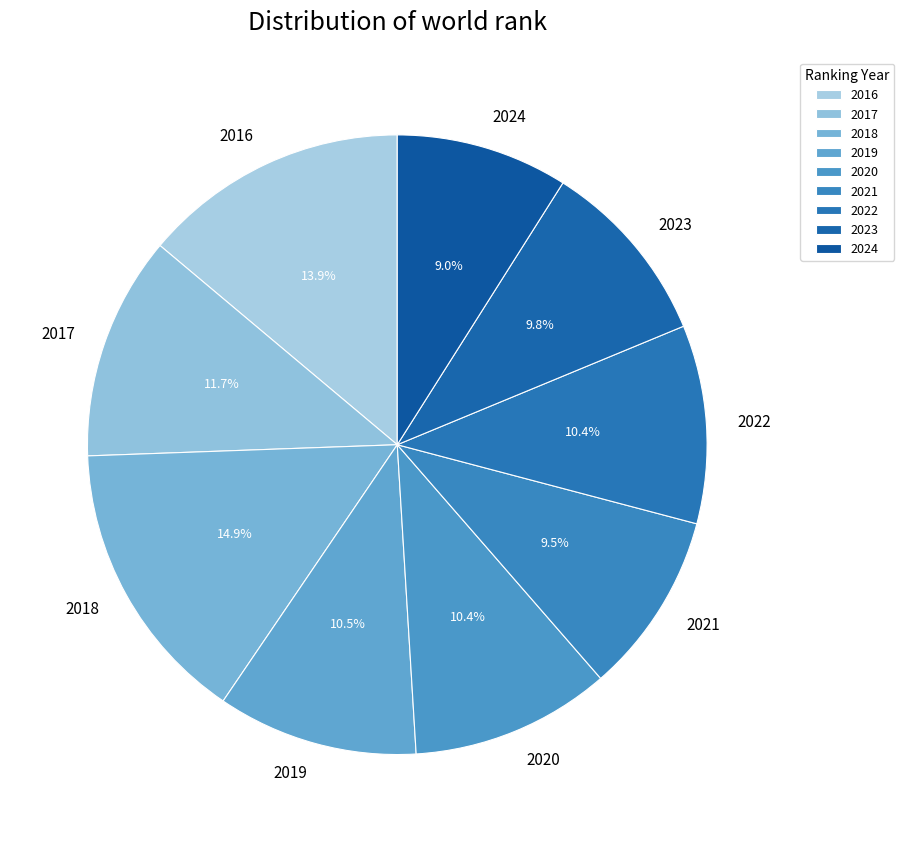

Is there a majority slice in this chart?

No